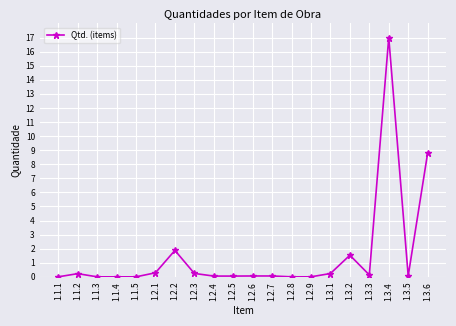

How many lines are shown in the chart?

1